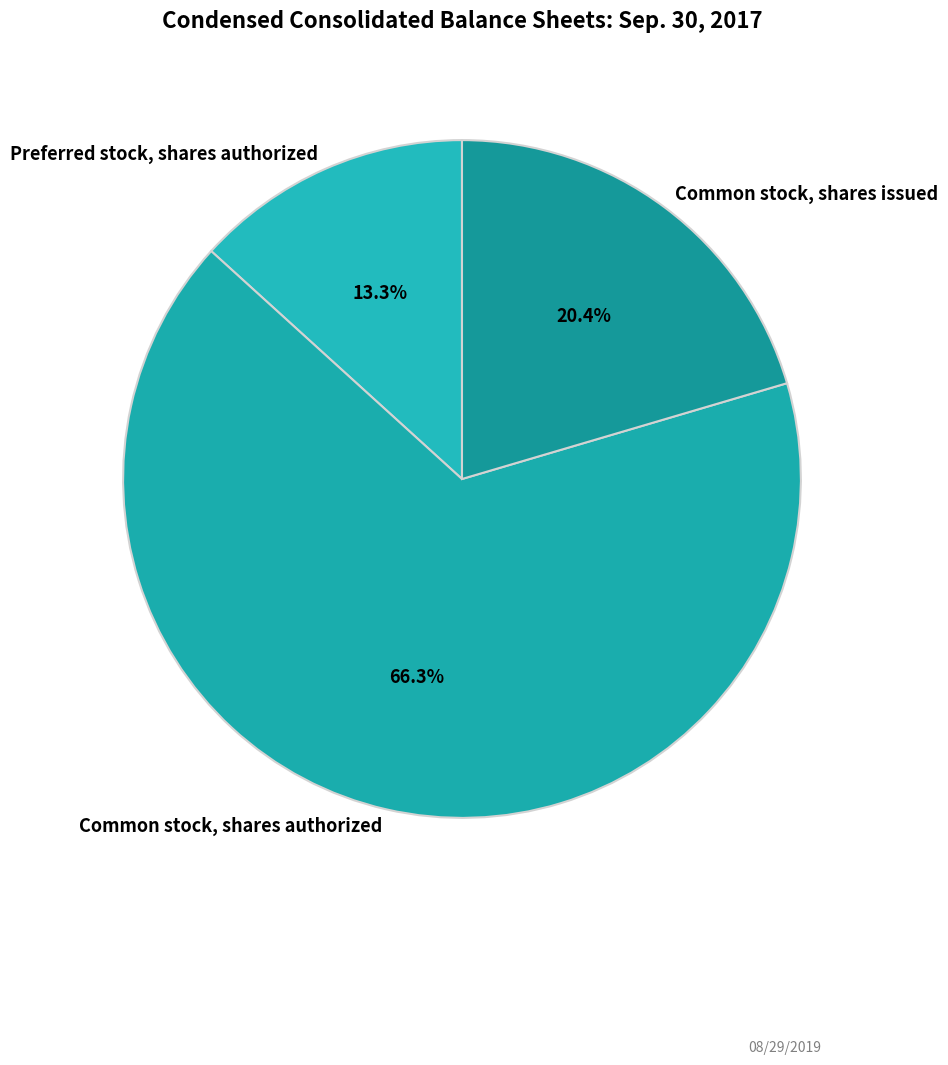

How much of the chart is everything except Common stock, shares issued?

79.6%